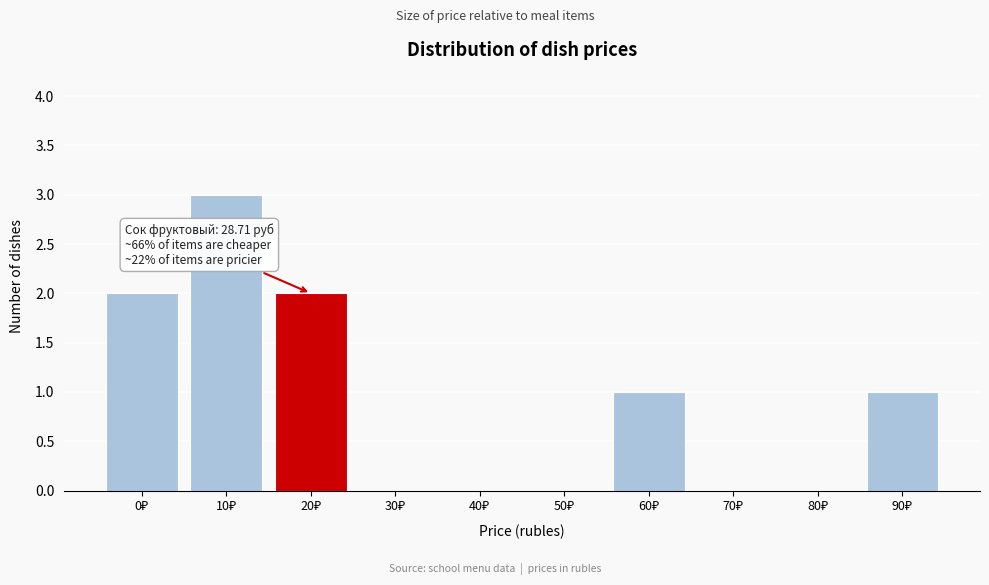

What is the maximum value shown in the chart?

3